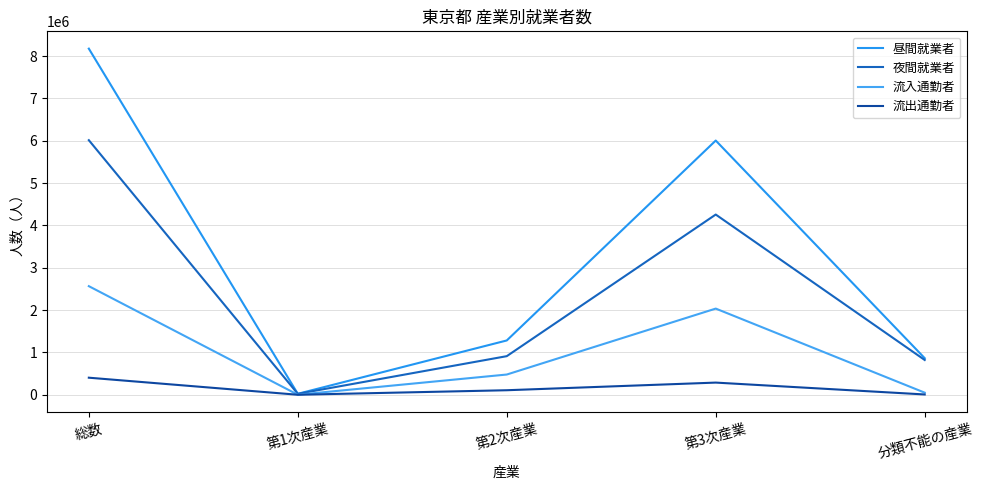

Does the chart display data point markers on the line(s)?

No